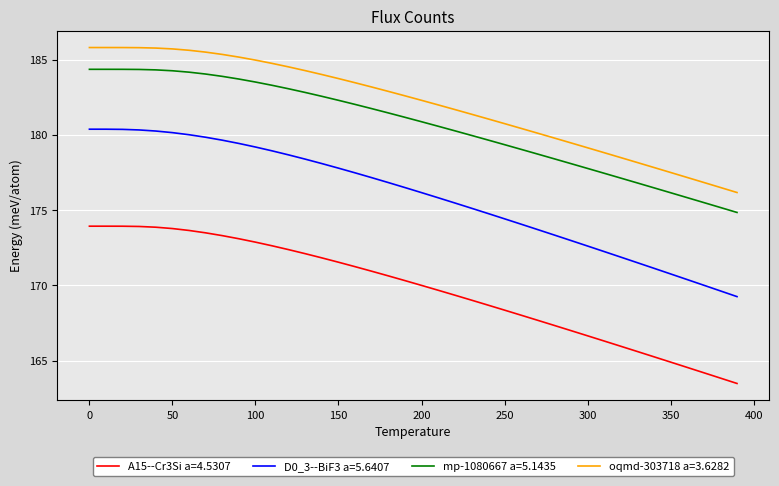

Is this an area chart (filled region under the line)?

No